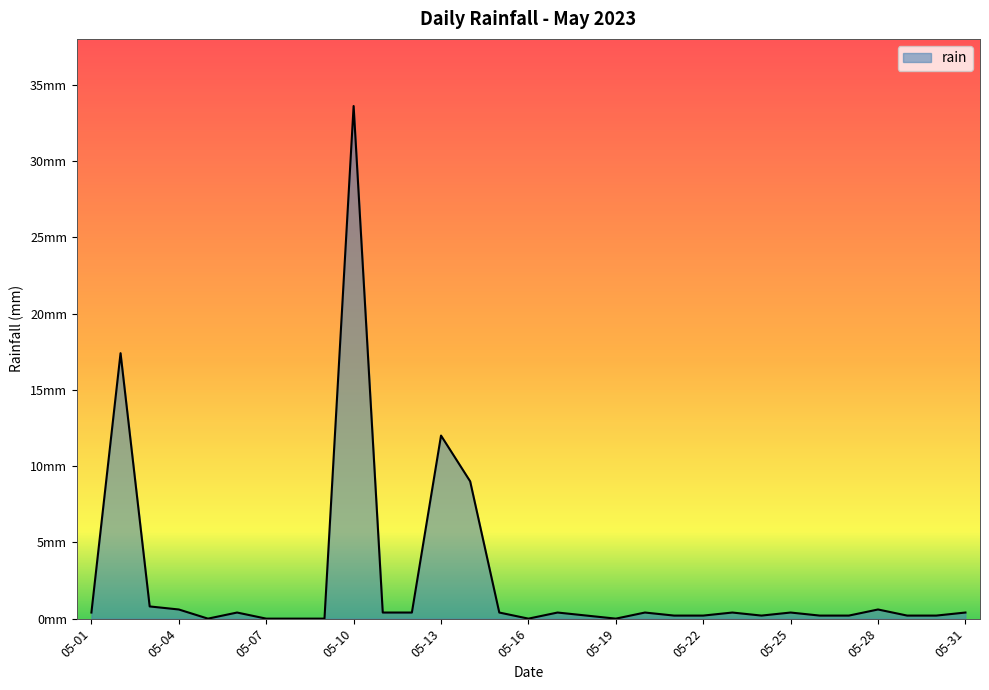

Reading left to right, extract all data points from this chart.

0.4	17.4	0.8	0.6	0.0	0.4	0.0	0.0	0.0	33.6	0.4	0.4	12.0	9.0	0.4	0.0	0.4	0.2	0.0	0.4	0.2	0.2	0.4	0.2	0.4	0.2	0.2	0.6	0.2	0.2	0.4